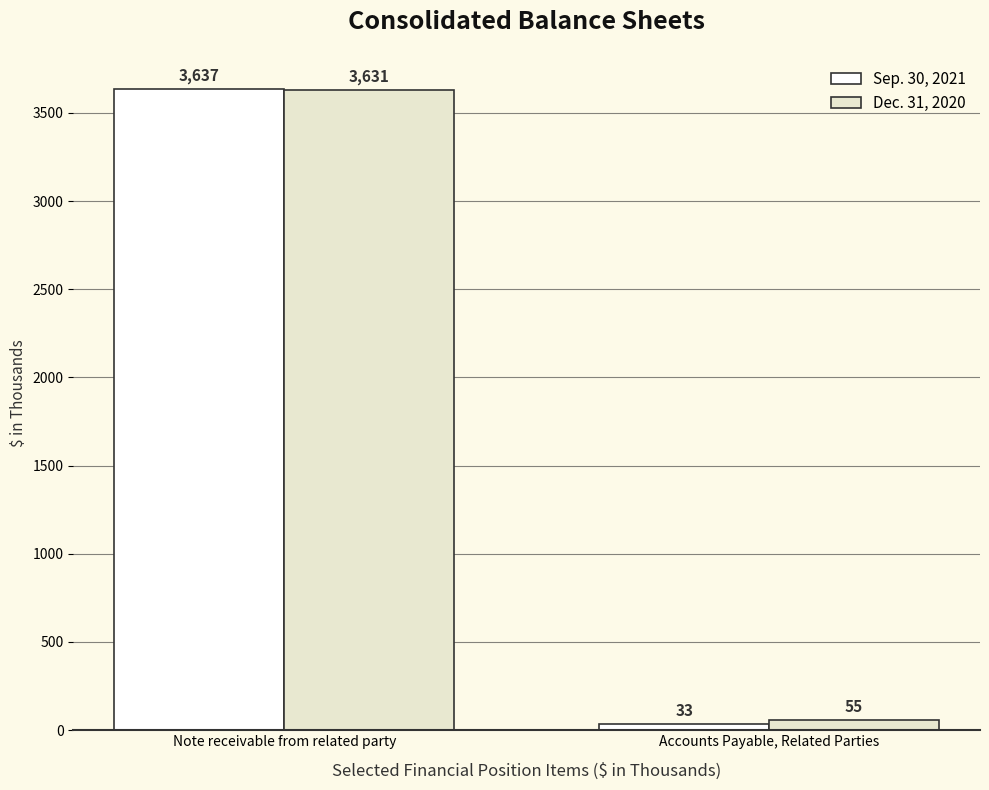

Reading left to right, list all the values displayed in this chart.

Sep. 30, 2021: 3637	33
Dec. 31, 2020: 3631	55